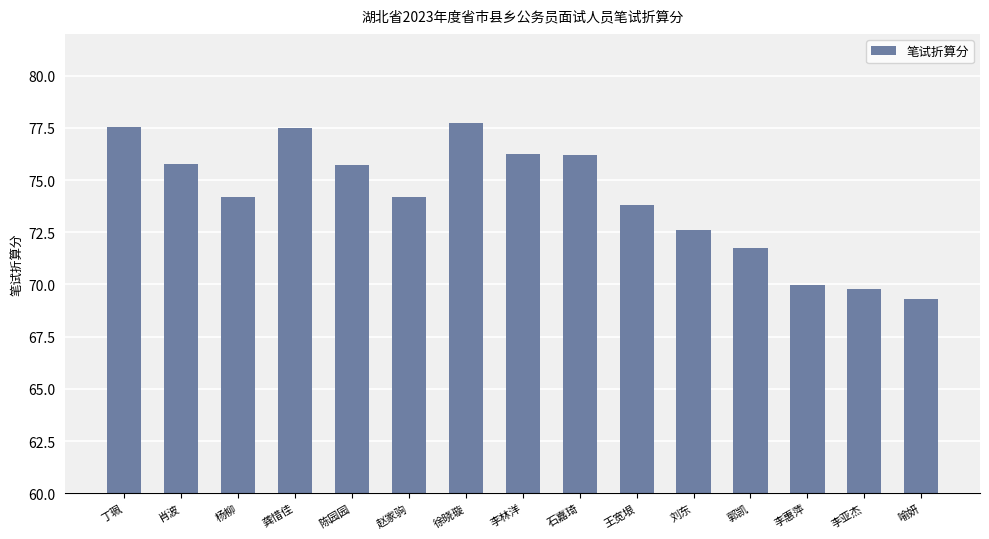

What is the value of the 8th bar from the left?

76.2